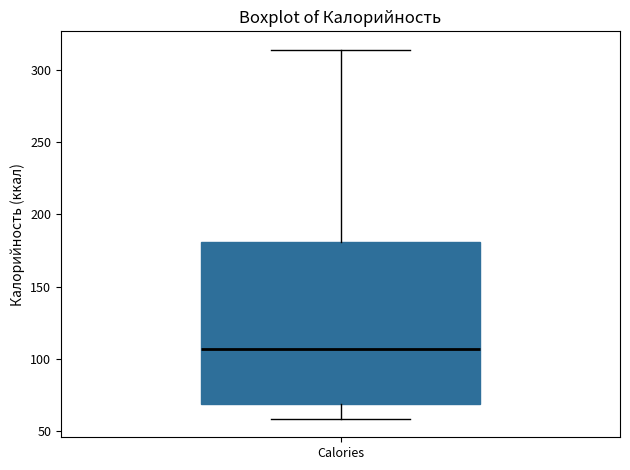

Read this box plot against the y-axis: the position of the median line, the range covered by the box, and the ends of both whiskers. The values are not printed on the chart, so give them approximately, as read against the axis.

median 105, box 70 to 180, whiskers 60 to 315